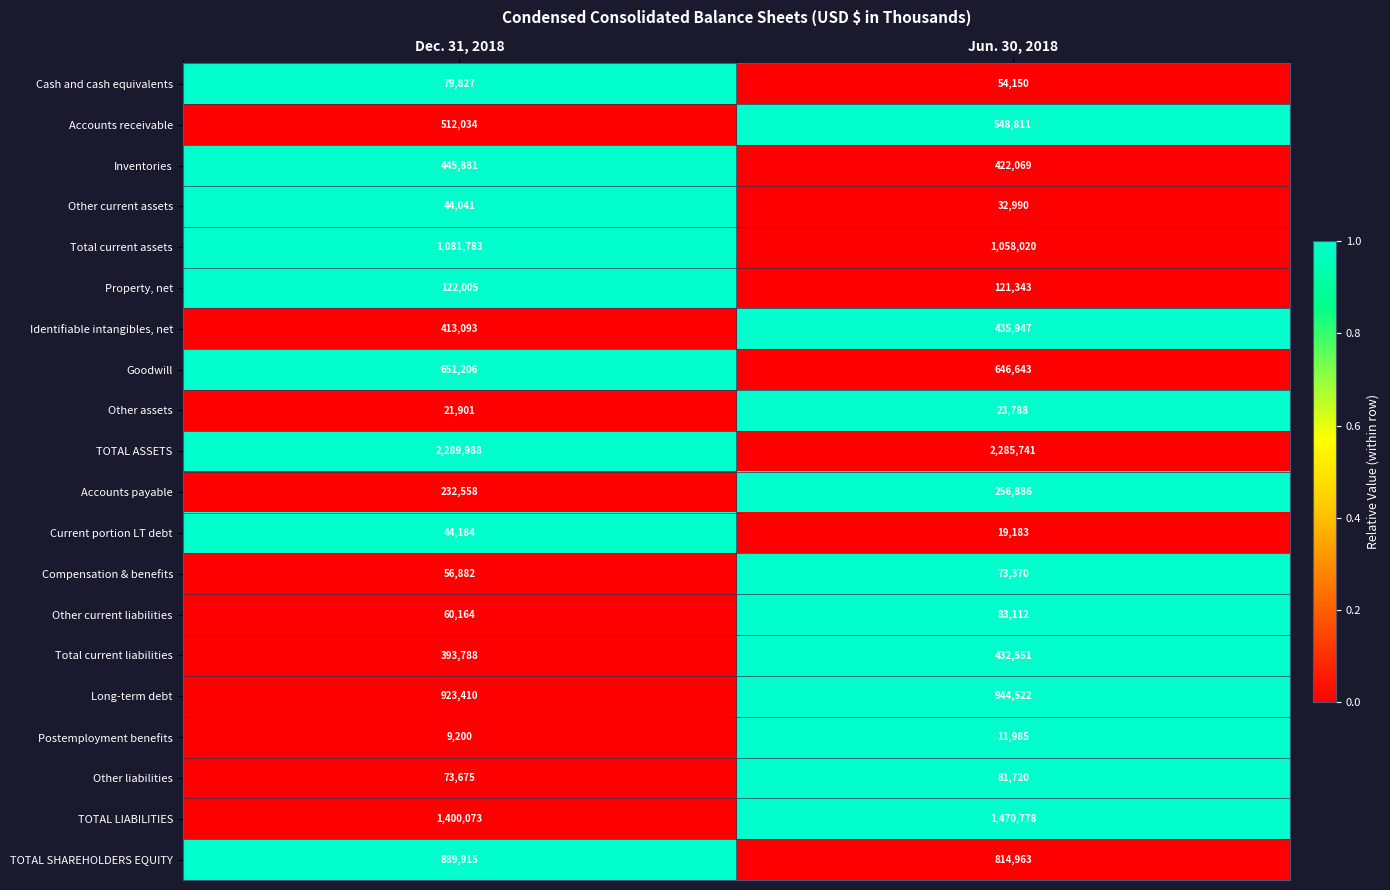

True or false: Other current assets has a value of 32990 at Jun. 30, 2018.

True